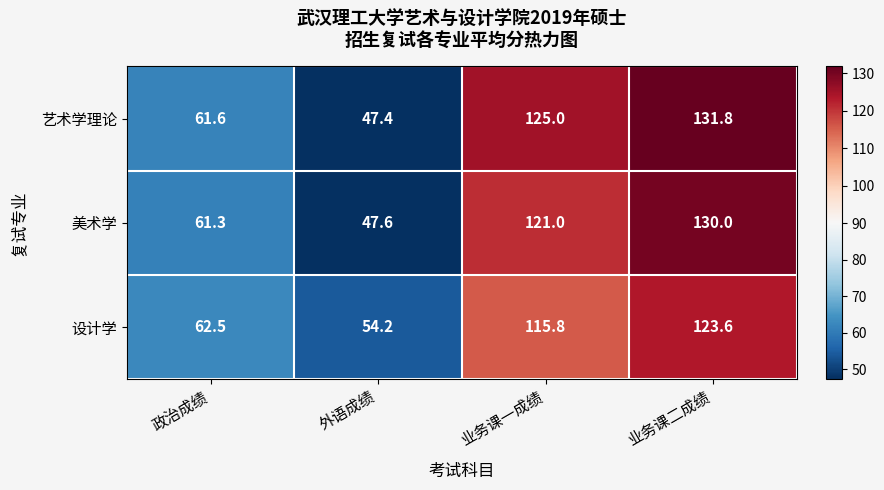

Between 外语成绩 and 业务课一成绩, which series saw the biggest shift?

艺术学理论